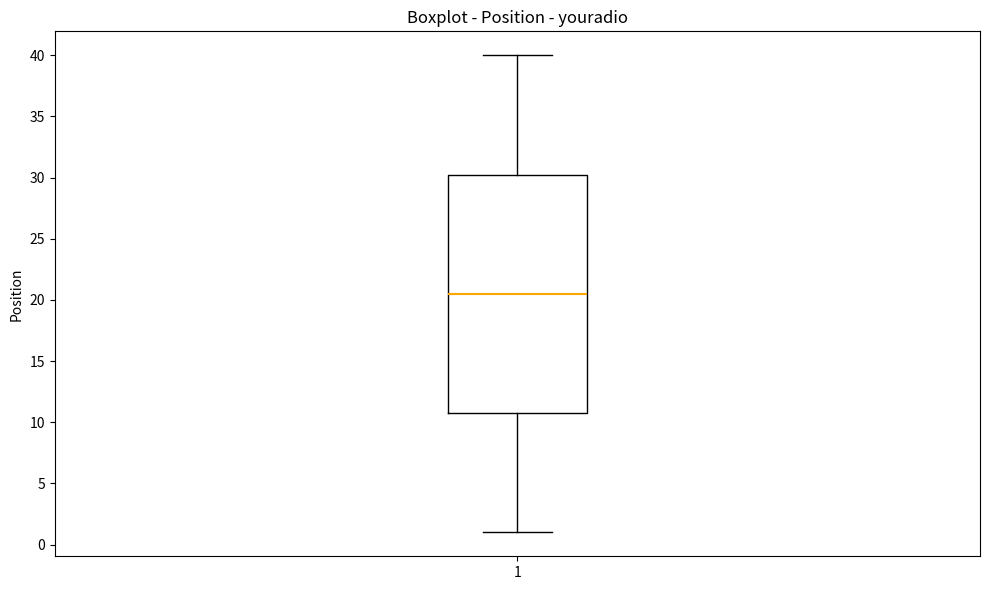

Read this box plot against the y-axis: the position of the median line, the range covered by the box, and the ends of both whiskers. The values are not printed on the chart, so give them approximately, as read against the axis.

median 20.5, box 11.0 to 30.5, whiskers 1.0 to 40.0